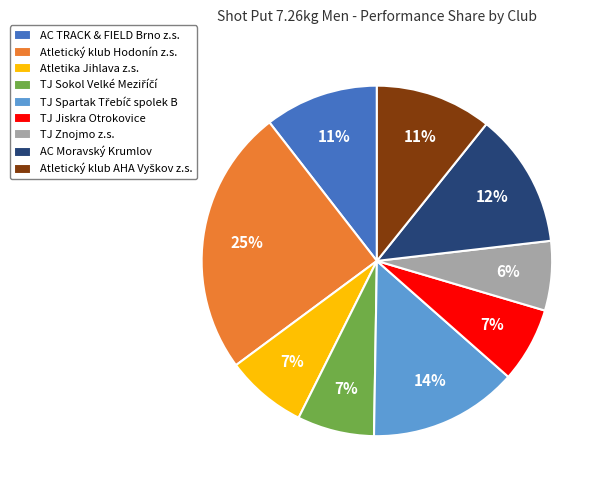

Which slice is the smallest?

TJ Znojmo z.s.